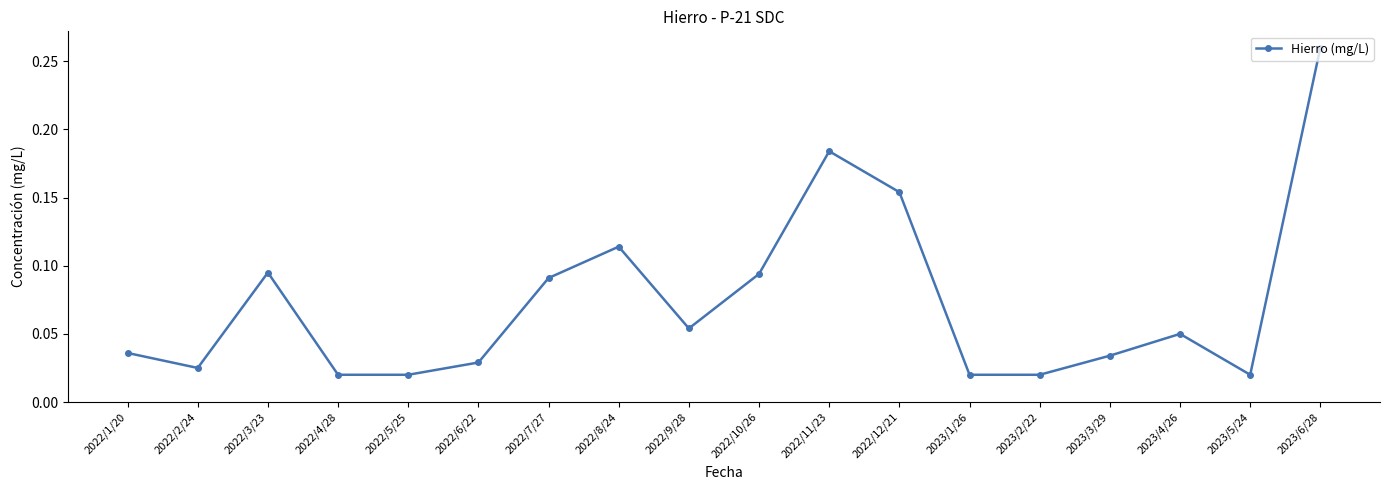

True or false: the data shows 0.3 at 2022/11/23.

False